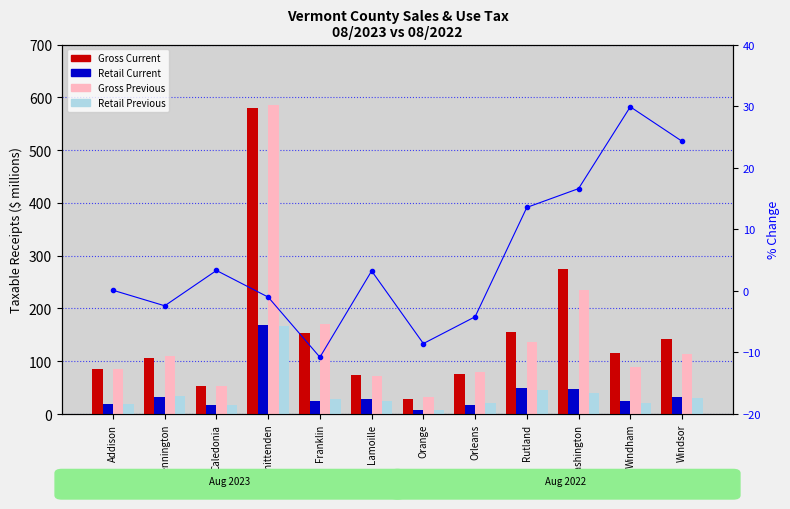

What is the difference between the Gross Current values at Bennington and Addison?

21.4